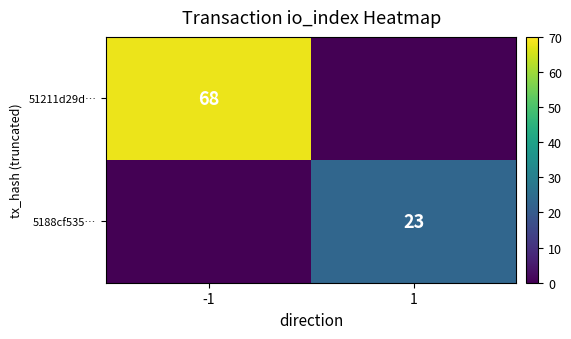

What is the greatest value displayed?

68